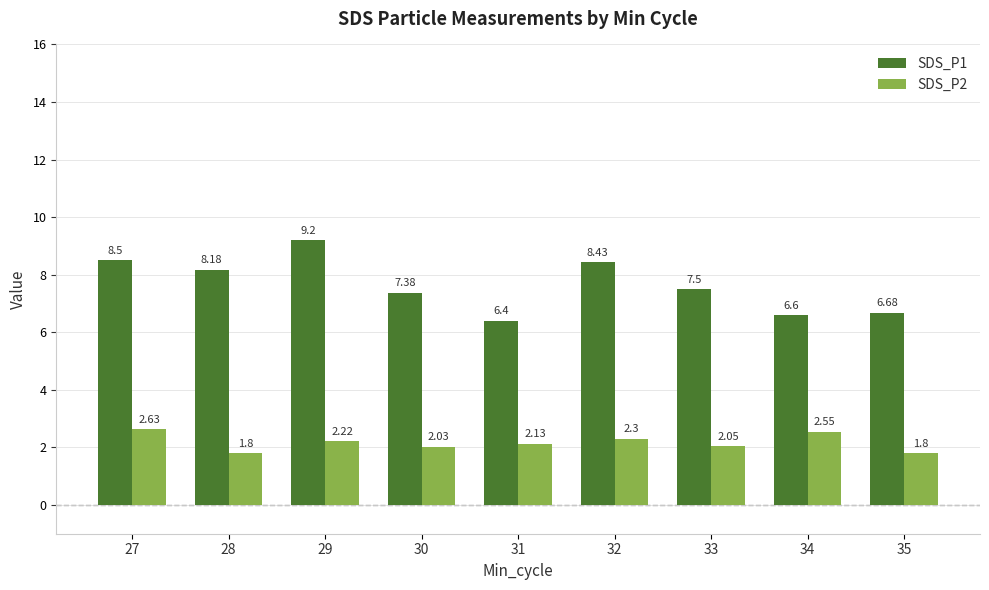

Which series has the largest range (max minus min)?

SDS_P1